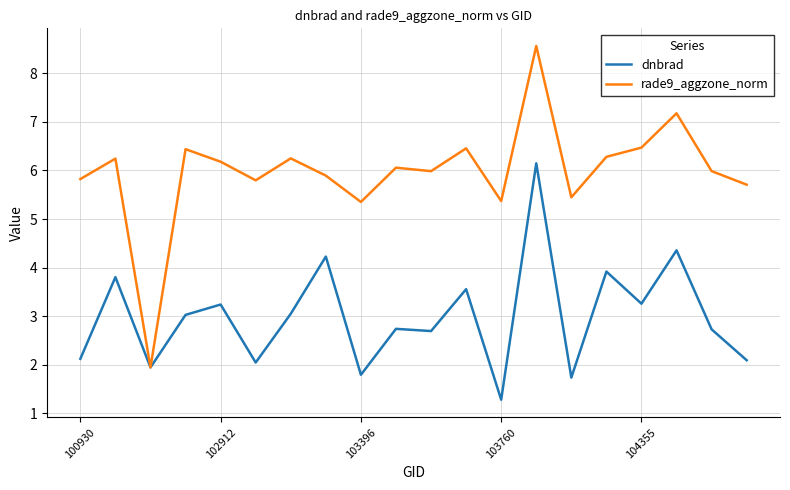

List the series in order of their peak value, lowest first.

dnbrad, rade9_aggzone_norm